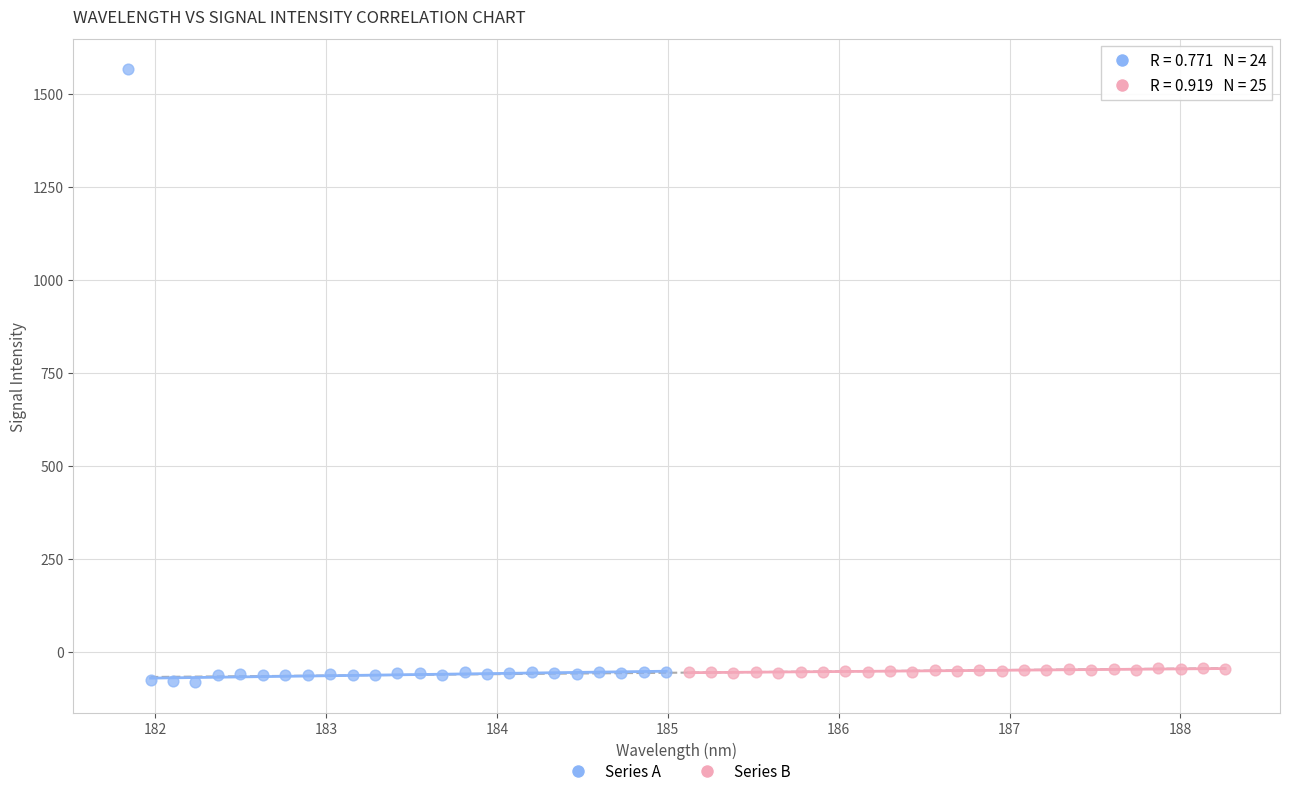

Which series contains the highest Y value?

Series A